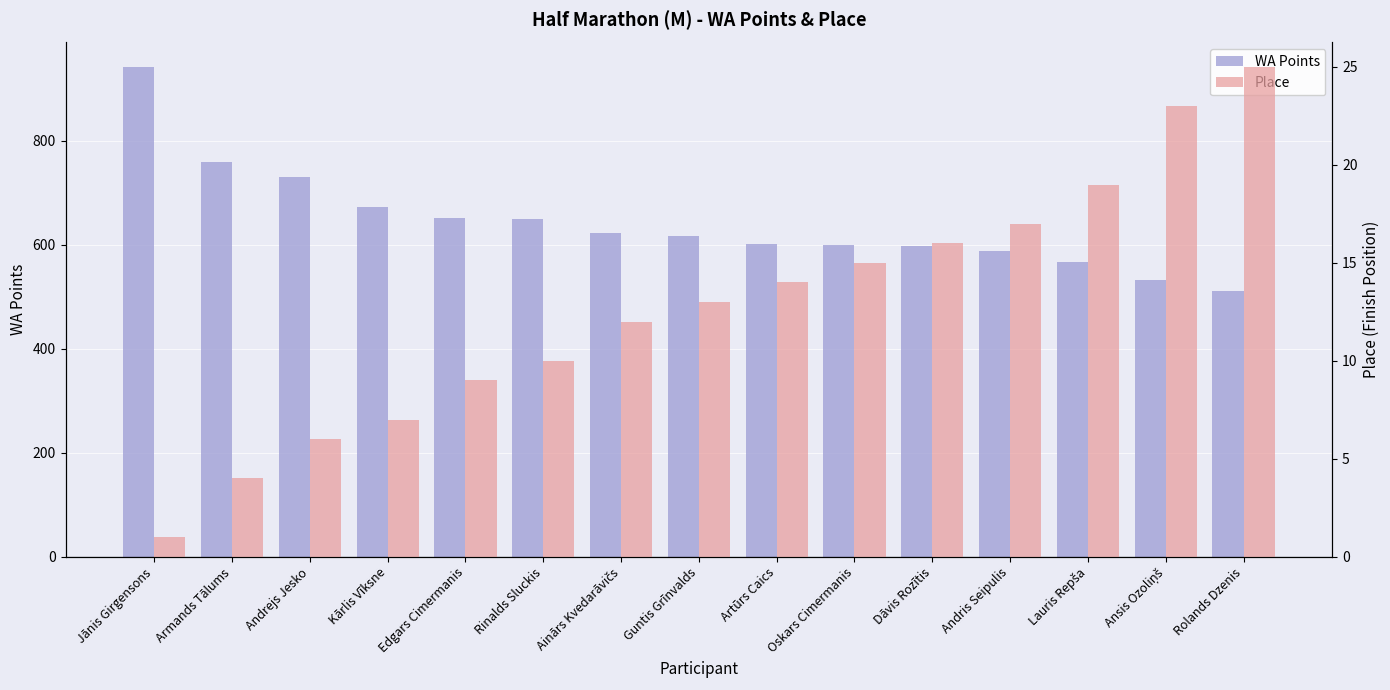

What is the average value of the Place series?

13